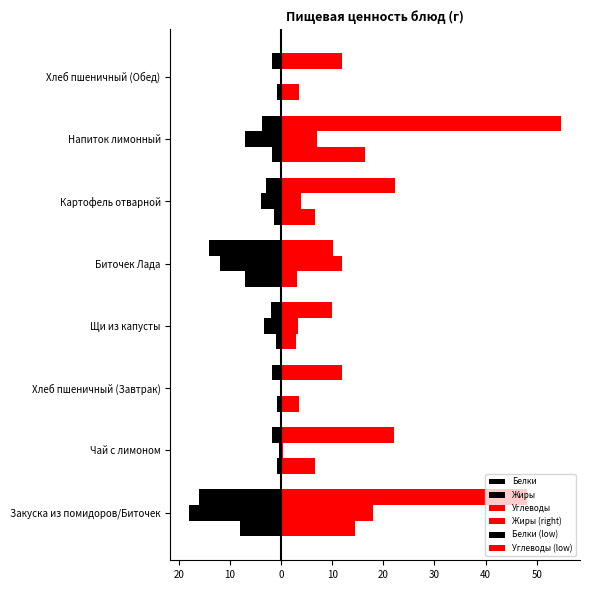

Reading right to left, what are all the values shown in this chart?

Белки: -1.7	-3.7	-2.9	-14.0	-2.0	-1.7	-1.8	-16.0
Жиры: -0.2	-7.0	-3.9	-12.0	-3.4	-0.2	-0.4	-18.0
Углеводы: 12.0	54.8	22.3	10.2	10.0	12.0	22.0	48.0
Жиры (right): 0.2	7.0	3.9	12.0	3.4	0.2	0.4	18.0
Белки (low): -0.9	-1.9	-1.4	-7.0	-1.0	-0.9	-0.9	-8.0
Углеводы (low): 3.6	16.4	6.7	3.1	3.0	3.6	6.6	14.4